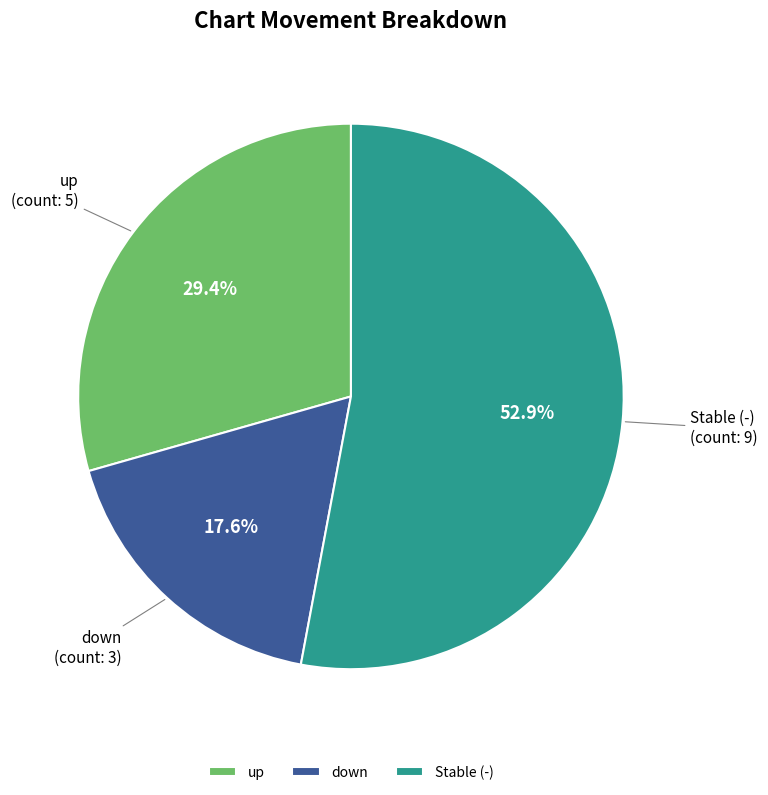

Which category has the smallest portion of the pie?

down